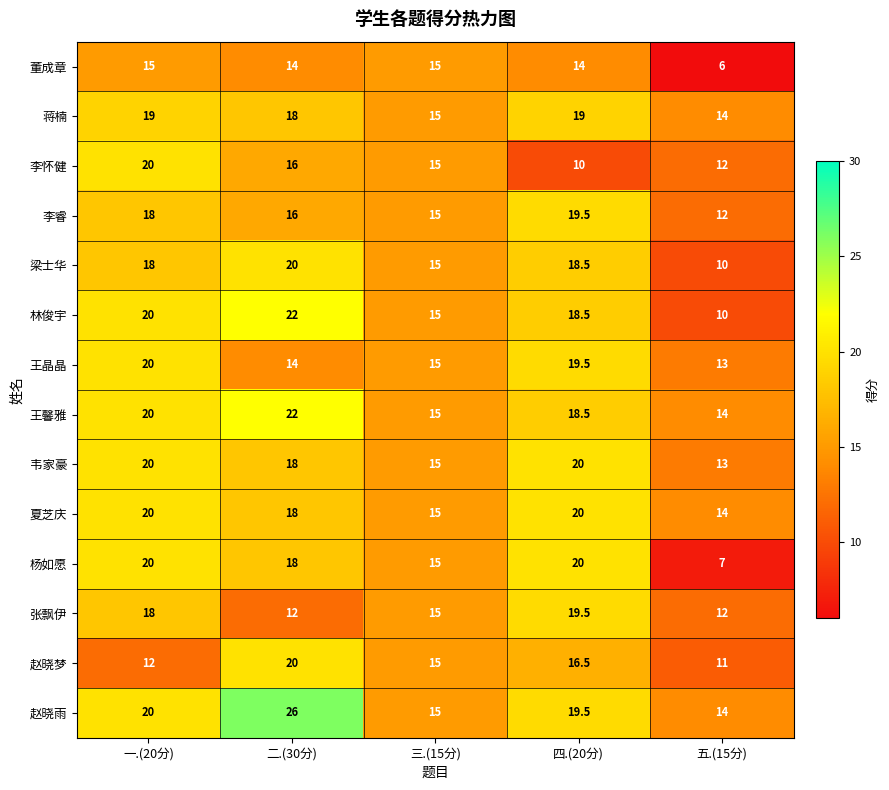

Which series has the largest range (max minus min)?

杨如愿